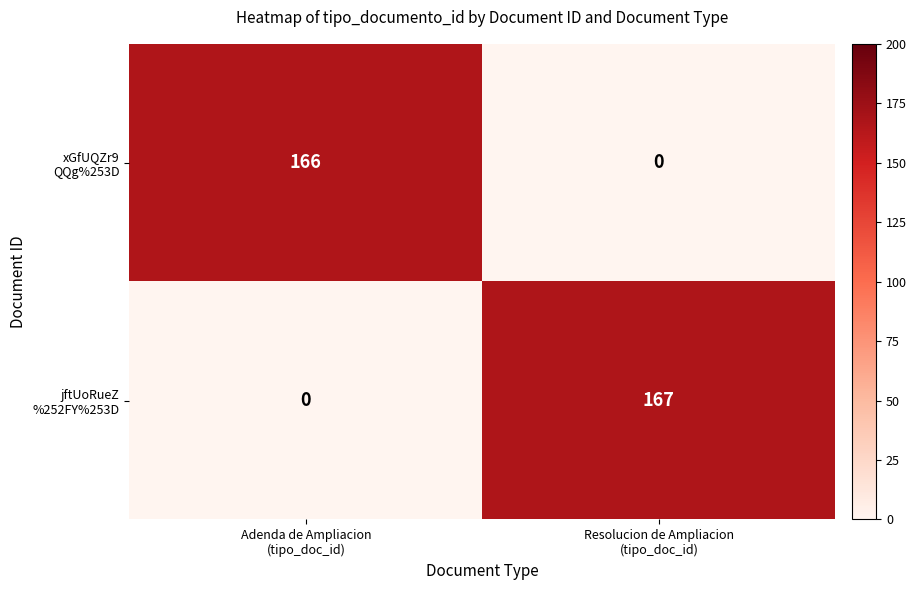

At which category is the sum across all series the highest?

Resolucion de Ampliacion
(tipo_doc_id)